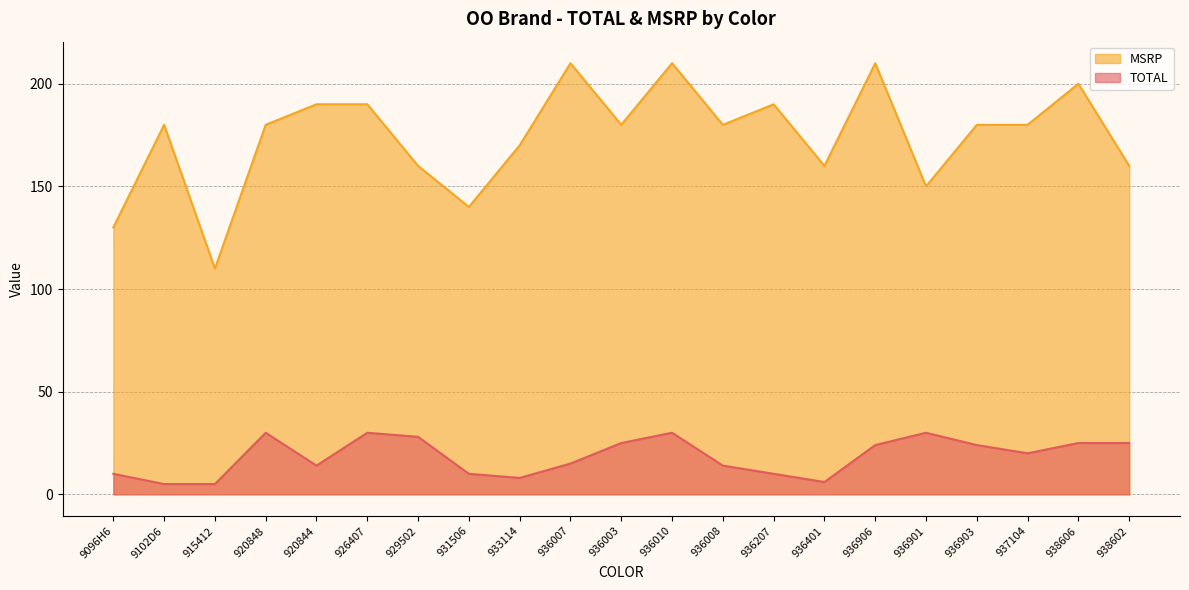

Reading right to left, list all the values displayed in this chart.

TOTAL: 938602=25	938606=25	937104=20	936903=24	936901=30	936906=24	936401=6	936207=10	936008=14	936010=30	936003=25	936007=15	933114=8	931506=10	929502=28	926407=30	920844=14	920848=30	915412=5	9102D6=5	9096H6=10
MSRP: 938602=160	938606=200	937104=180	936903=180	936901=150	936906=210	936401=160	936207=190	936008=180	936010=210	936003=180	936007=210	933114=170	931506=140	929502=160	926407=190	920844=190	920848=180	915412=110	9102D6=180	9096H6=130